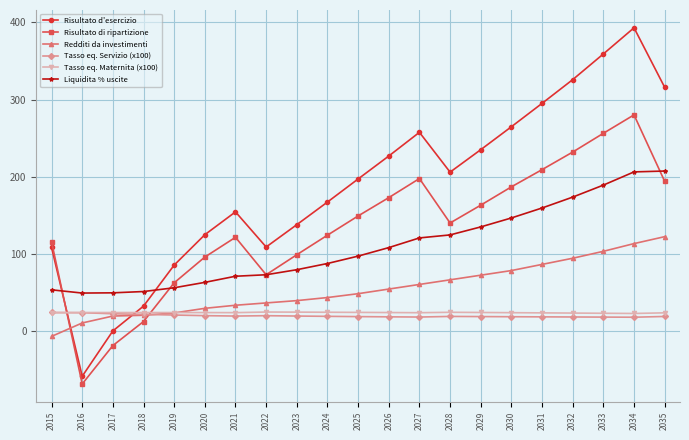

What is the greatest value displayed?

393.1